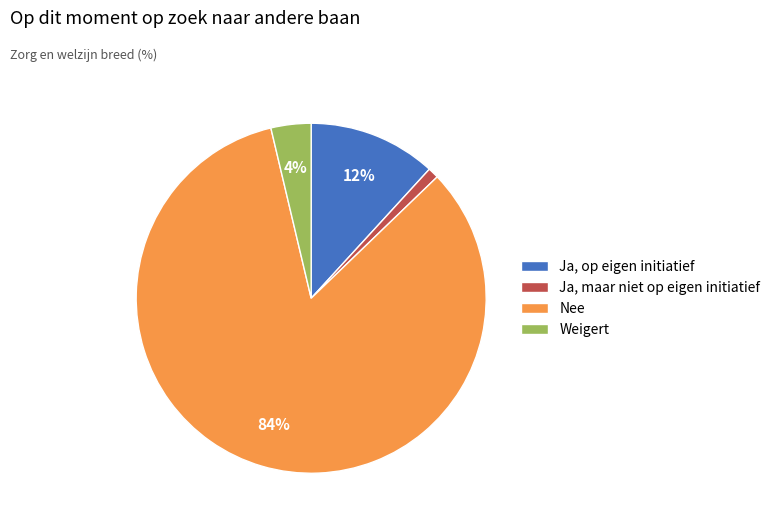

What percentage is the Ja, op eigen initiatief slice, to the nearest percent?

12%